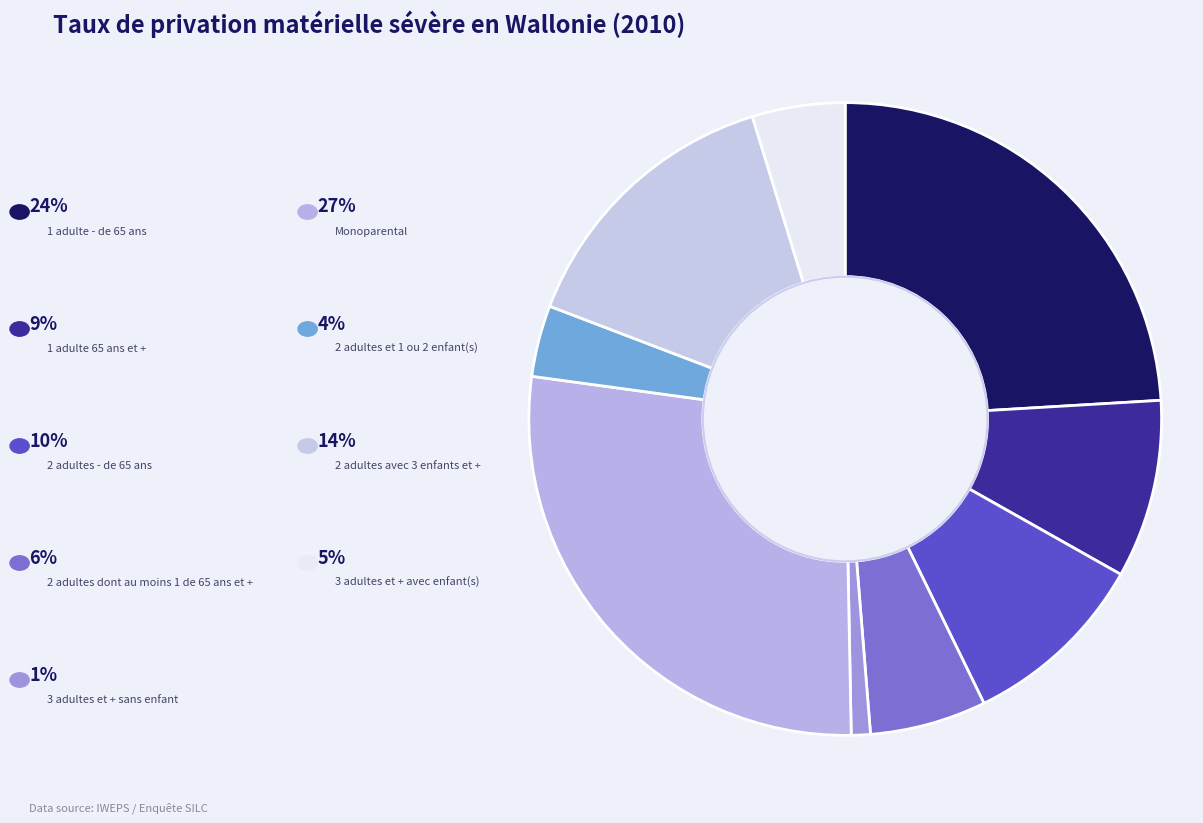

Rank the categories by value from highest to lowest.

Monoparental, 1 adulte - de 65 ans, 2 adultes avec 3 enfants et +, 2 adultes - de 65 ans, 1 adulte 65 ans et +, 2 adultes dont au moins 1 de 65 ans et +, 3 adultes et + avec enfant(s), 2 adultes et 1 ou 2 enfant(s), 3 adultes et + sans enfant